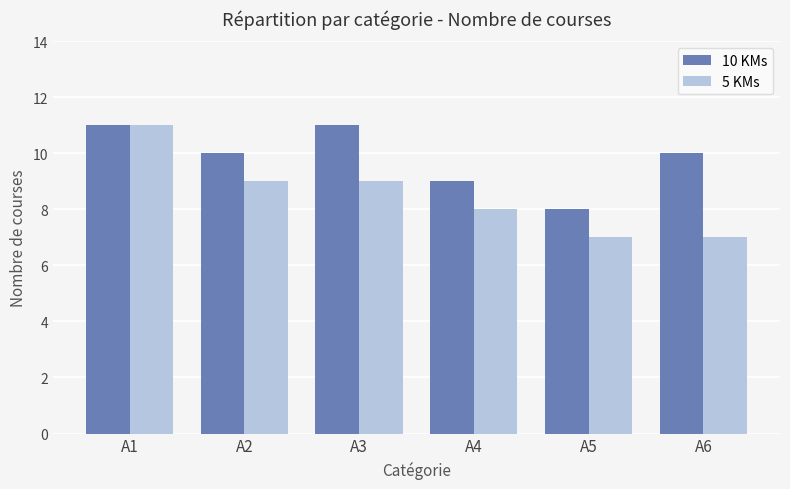

Which series has the largest range (max minus min)?

5 KMs